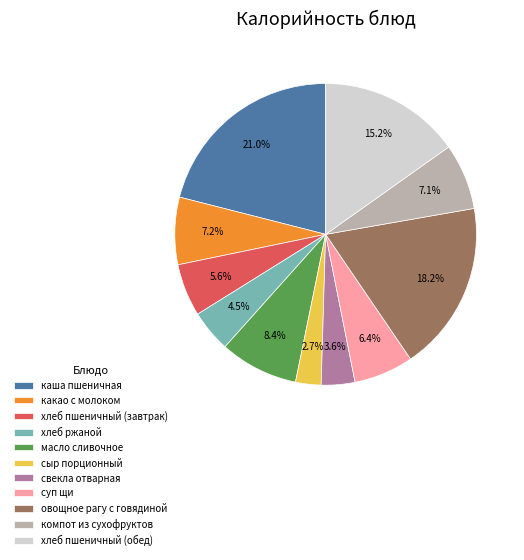

Approximately how many times larger is the value at овощное рагу с говядиной compared to сыр порционный?

6.7